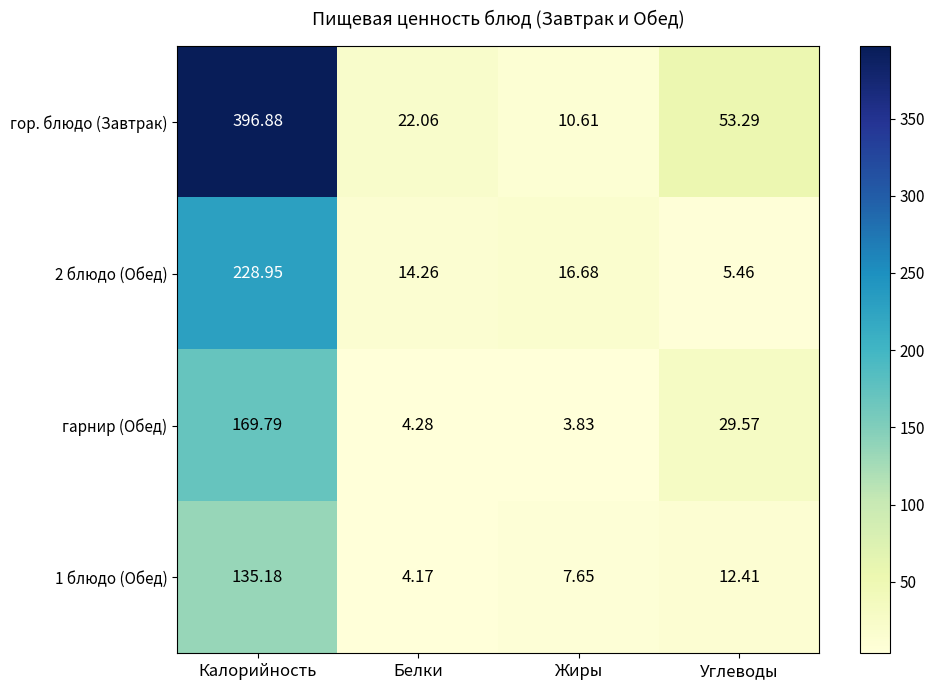

Which category has the highest value across all series?

Калорийность